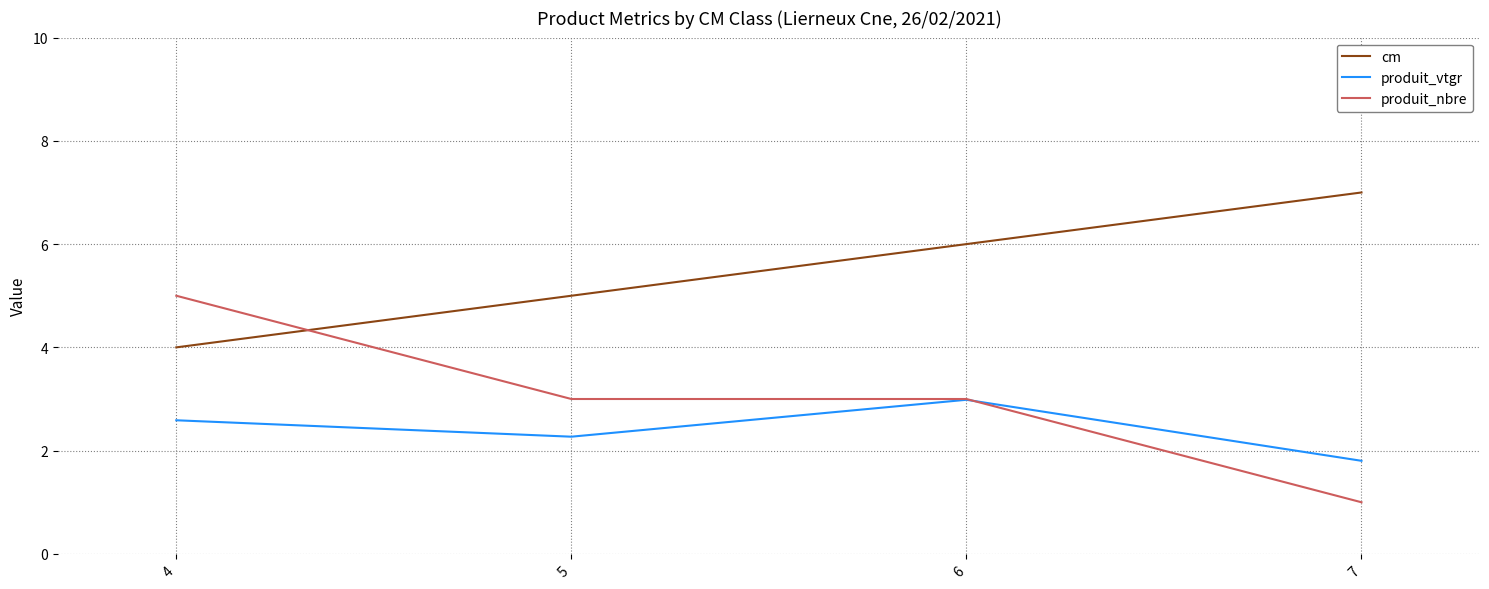

What is the minimum value shown in the chart?

1.0